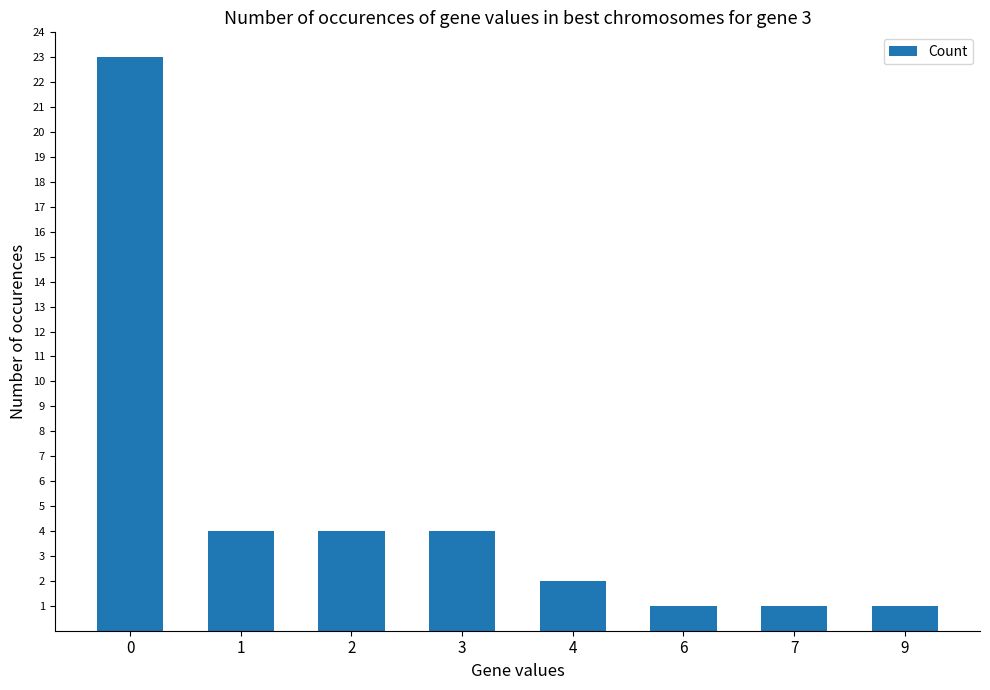

Reading left to right, transcribe all the data shown in this chart.

23	4	4	4	2	1	1	1